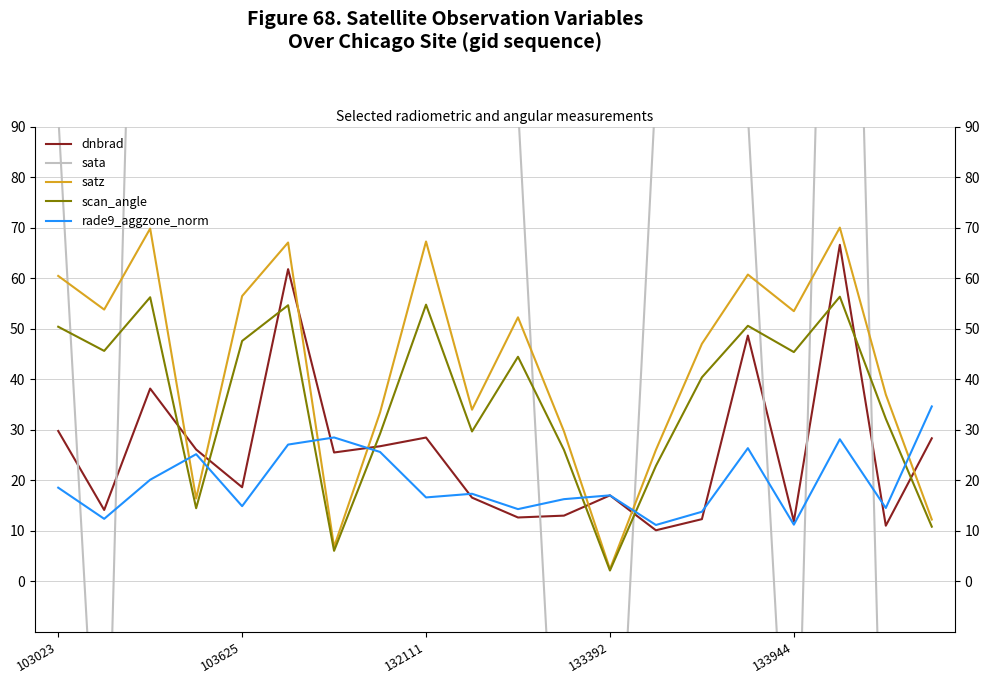

How many times do rade9_aggzone_norm and dnbrad cross each other?

5